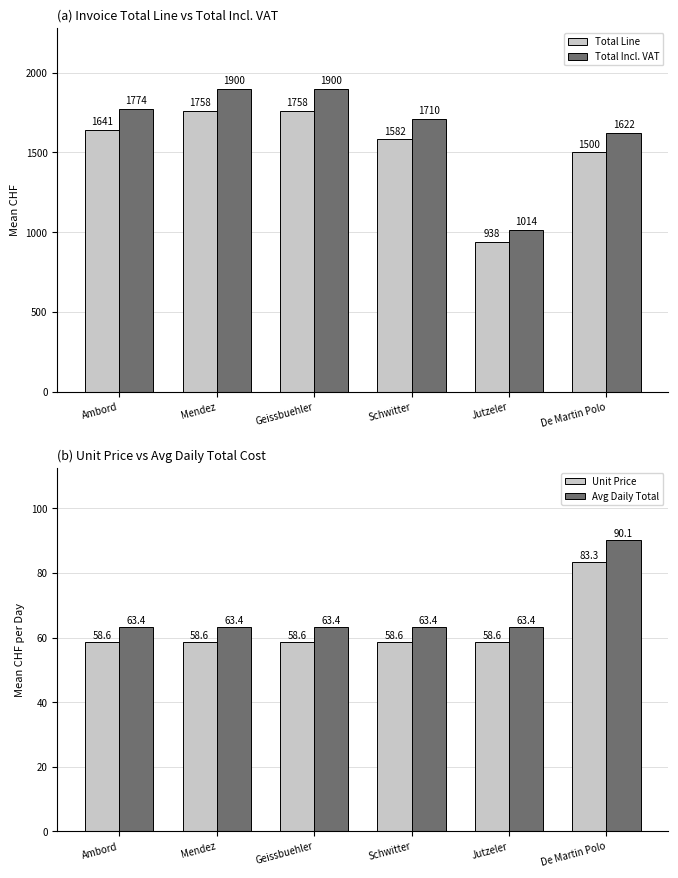

Where is Total Line nearest to the value 1347?

De Martin Polo